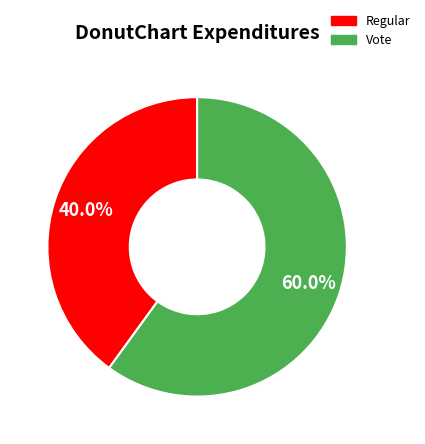

Does any single category account for the majority?

Yes